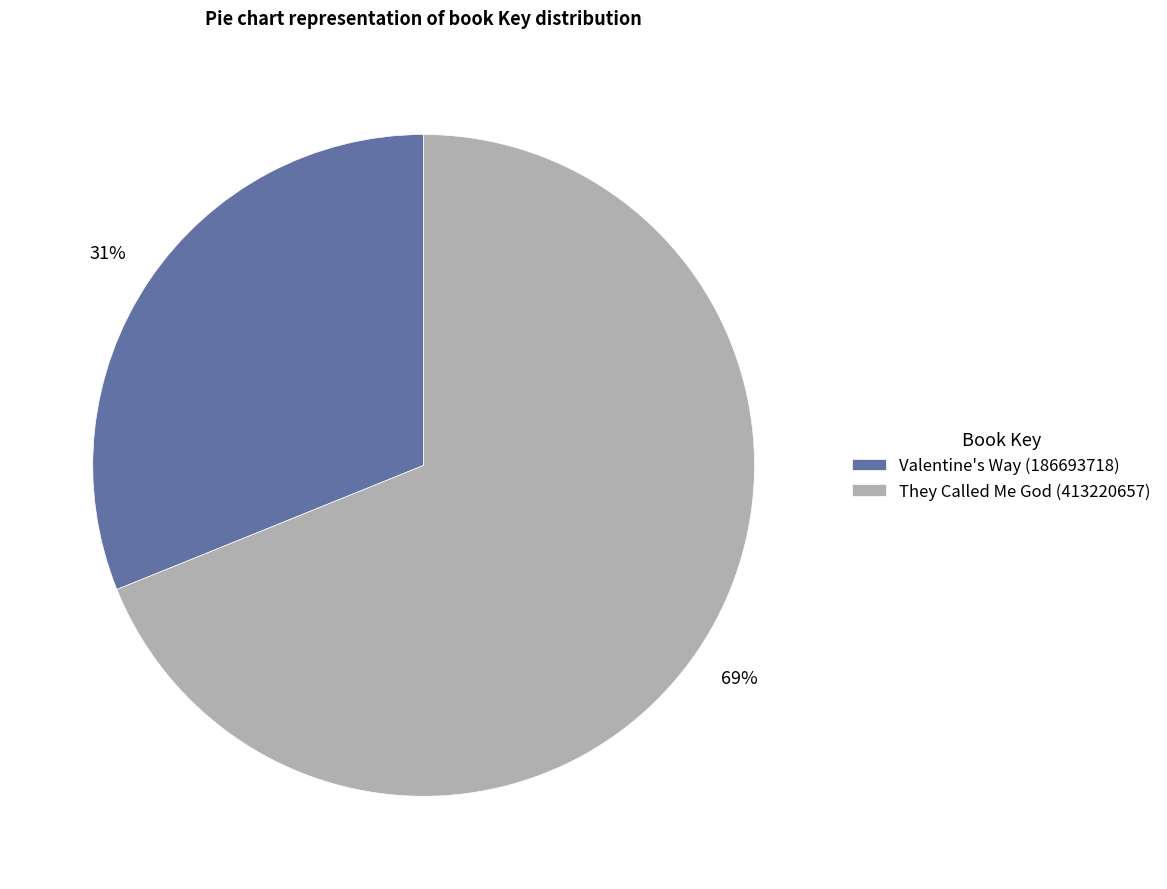

Between They Called Me God (413220657) and Valentine's Way (186693718), which is larger?

They Called Me God (413220657)